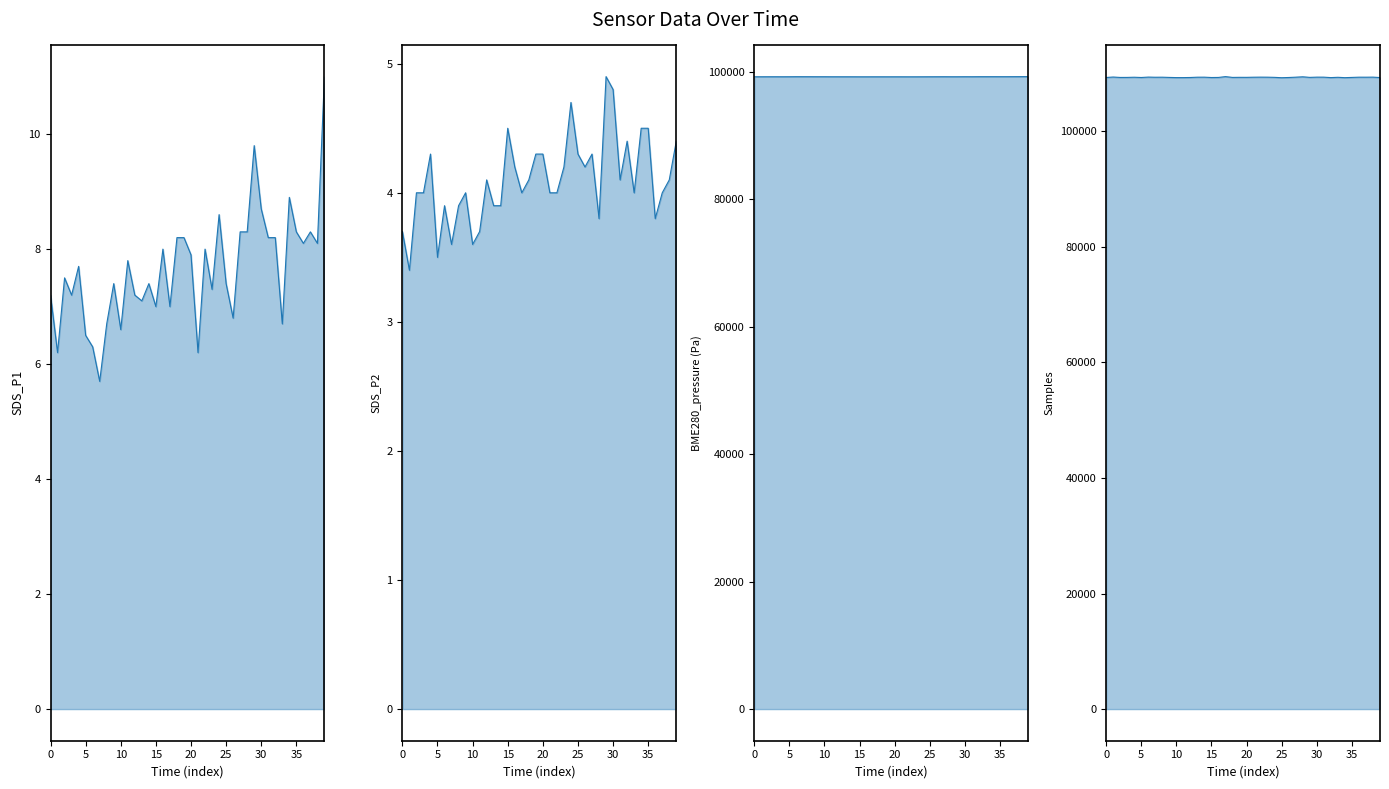

Read the SDS_P1_line value at 29.

9.8